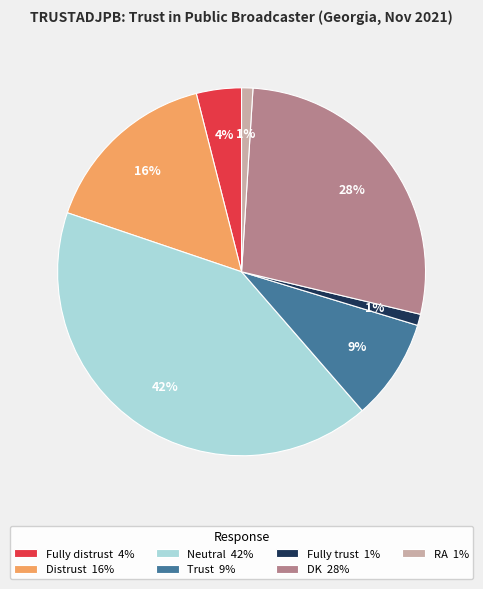

Between RA and Neutral, which is larger?

Neutral